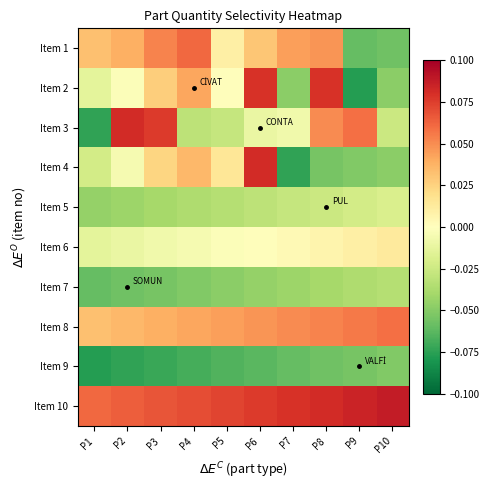

Reading right to left, transcribe all the data shown in this chart.

Item 1: P10=-0.1	P9=-0.1	P8=0.0	P7=0.0	P6=0.0	P5=0.0	P4=0.1	P3=0.1	P2=0.0	P1=0.0
Item 2: P10=-0.0	P9=-0.1	P8=0.1	P7=-0.0	P6=0.1	P5=0.0	P4=0.0	P3=0.0	P2=-0.0	P1=-0.0
Item 3: P10=-0.0	P9=0.1	P8=0.1	P7=-0.0	P6=-0.0	P5=-0.0	P4=-0.0	P3=0.1	P2=0.1	P1=-0.1
Item 4: P10=-0.0	P9=-0.1	P8=-0.1	P7=-0.1	P6=0.1	P5=0.0	P4=0.0	P3=0.0	P2=-0.0	P1=-0.0
Item 5: P10=-0.0	P9=-0.0	P8=-0.0	P7=-0.0	P6=-0.0	P5=-0.0	P4=-0.0	P3=-0.0	P2=-0.0	P1=-0.0
Item 6: P10=0.0	P9=0.0	P8=0.0	P7=0.0	P6=0.0	P5=-0.0	P4=-0.0	P3=-0.0	P2=-0.0	P1=-0.0
Item 7: P10=-0.0	P9=-0.0	P8=-0.0	P7=-0.0	P6=-0.0	P5=-0.0	P4=-0.1	P3=-0.1	P2=-0.1	P1=-0.1
Item 8: P10=0.1	P9=0.1	P8=0.1	P7=0.1	P6=0.0	P5=0.0	P4=0.0	P3=0.0	P2=0.0	P1=0.0
Item 9: P10=-0.1	P9=-0.1	P8=-0.1	P7=-0.1	P6=-0.1	P5=-0.1	P4=-0.1	P3=-0.1	P2=-0.1	P1=-0.1
Item 10: P10=0.1	P9=0.1	P8=0.1	P7=0.1	P6=0.1	P5=0.1	P4=0.1	P3=0.1	P2=0.1	P1=0.1